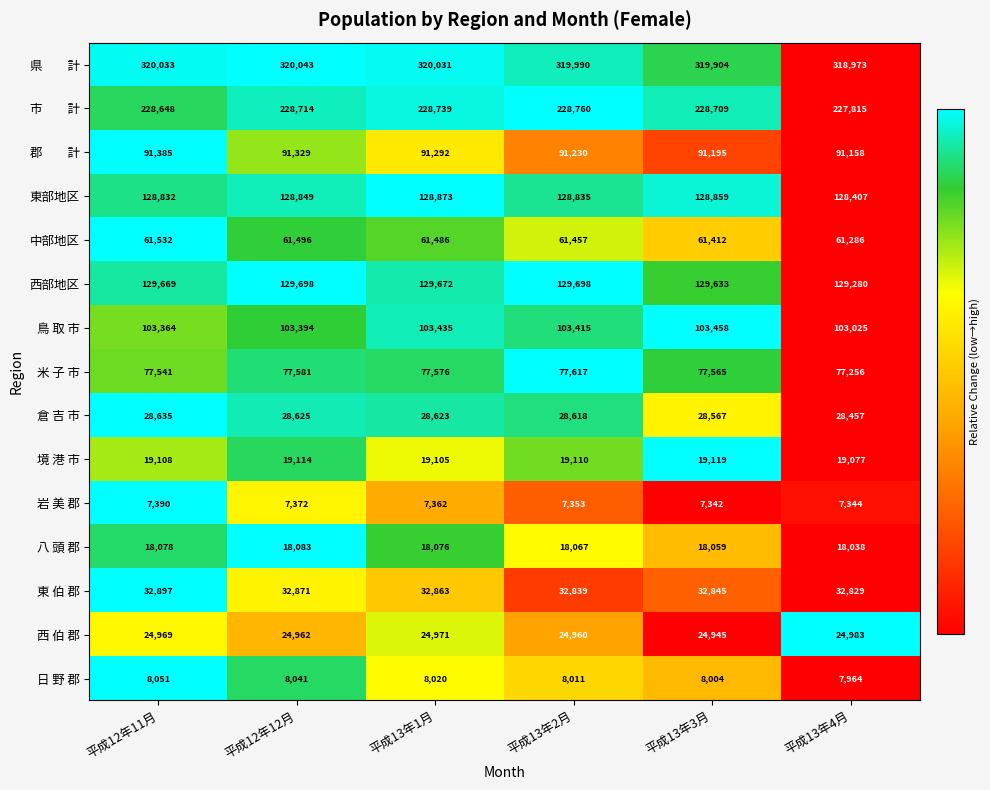

What is the sum of all 倉 吉 市 values?

171525